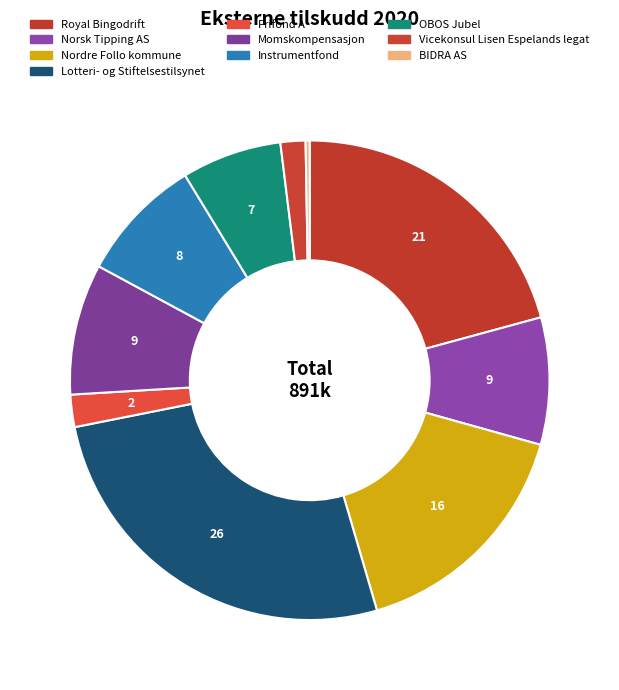

What percentage is the Nordre Follo kommune slice, to the nearest percent?

16%